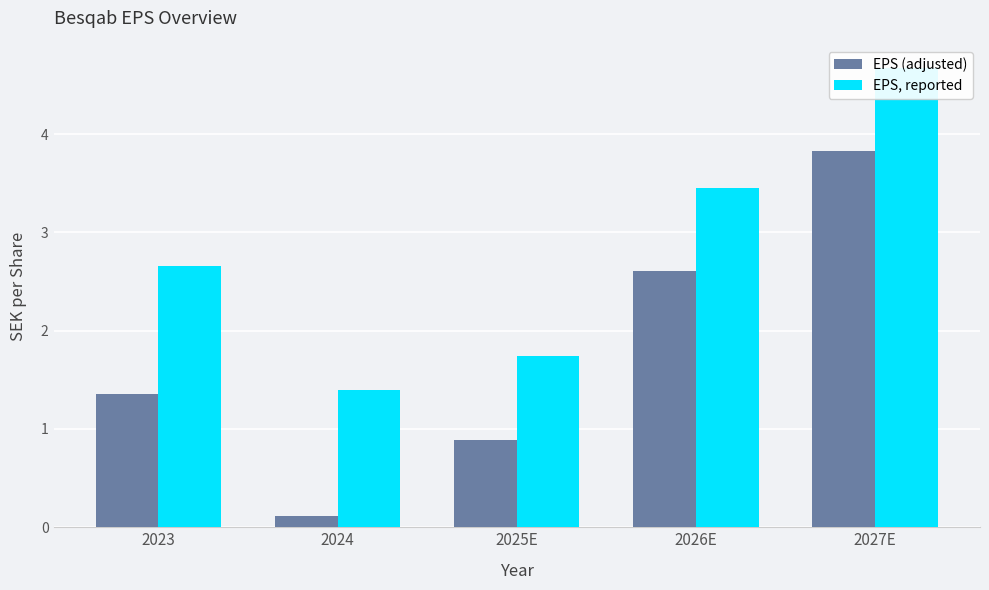

What is the sum of the EPS, reported values at 2027E and 2024?

6.1